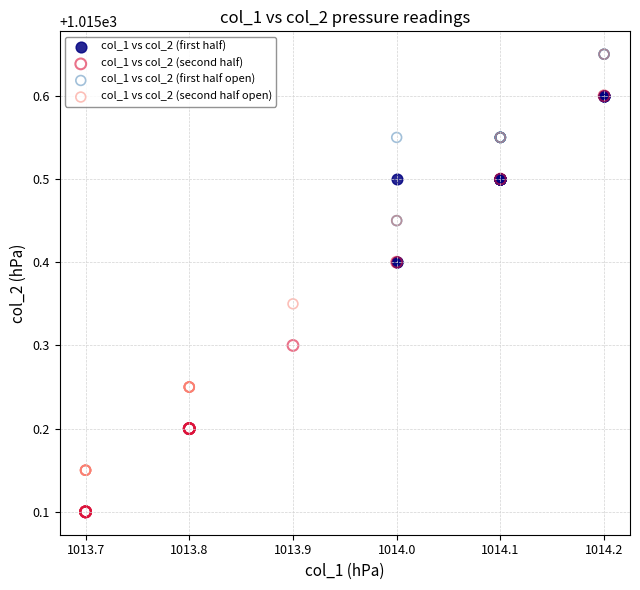

What are all the series names shown in the legend?

col_1 vs col_2 (first half), col_1 vs col_2 (second half), col_1 vs col_2 (first half open), col_1 vs col_2 (second half open)